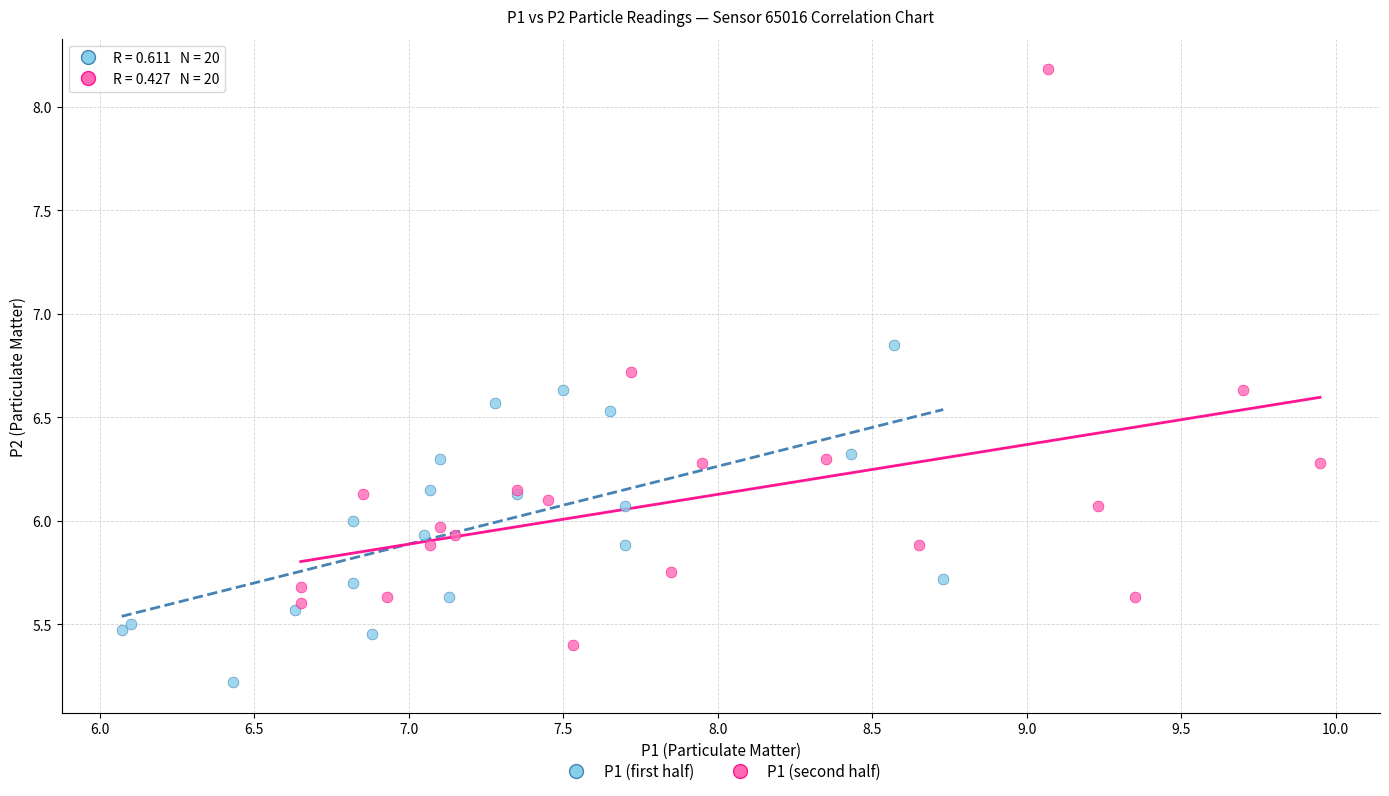

Which series contains the highest Y value?

P1 (second half)